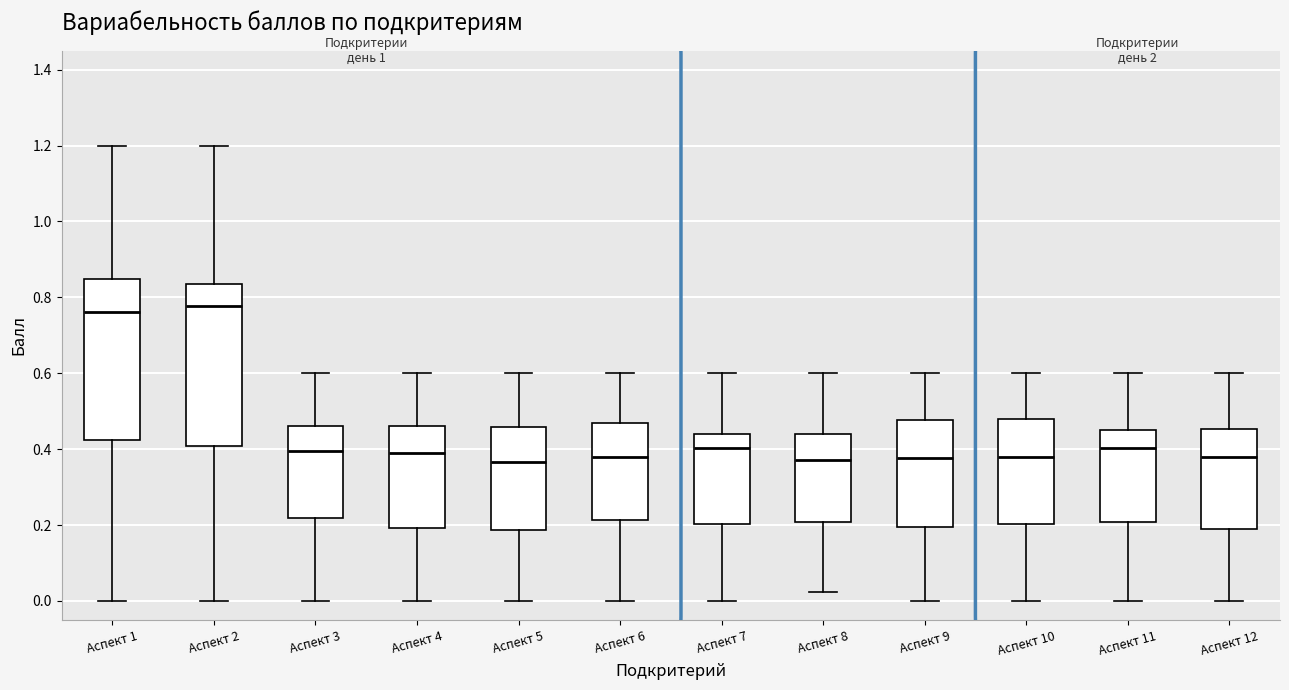

Reading left to right, transcribe this box plot: for each box, give where its median line is, the range the box spans, and where its two whiskers end, as read against the y-axis. The values are not printed on the chart, so give them approximately, as read against the axis.

Аспект 1: median 0.76, box 0.42 to 0.84, whiskers 0.00 to 1.20
Аспект 2: median 0.78, box 0.40 to 0.84, whiskers 0.00 to 1.20
Аспект 3: median 0.40, box 0.22 to 0.46, whiskers 0.00 to 0.60
Аспект 4: median 0.38, box 0.20 to 0.46, whiskers 0.00 to 0.60
Аспект 5: median 0.36, box 0.18 to 0.46, whiskers 0.00 to 0.60
Аспект 6: median 0.38, box 0.22 to 0.46, whiskers 0.00 to 0.60
Аспект 7: median 0.40, box 0.20 to 0.44, whiskers 0.00 to 0.60
Аспект 8: median 0.38, box 0.20 to 0.44, whiskers 0.02 to 0.60
Аспект 9: median 0.38, box 0.20 to 0.48, whiskers 0.00 to 0.60
Аспект 10: median 0.38, box 0.20 to 0.48, whiskers 0.00 to 0.60
Аспект 11: median 0.40, box 0.20 to 0.46, whiskers 0.00 to 0.60
Аспект 12: median 0.38, box 0.18 to 0.46, whiskers 0.00 to 0.60